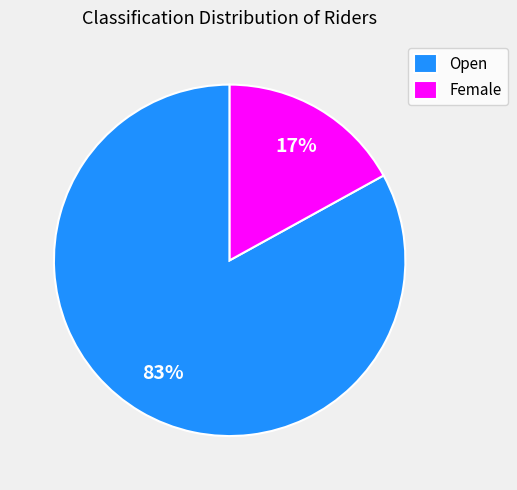

True or false: Female accounts for 17% of the total.

True